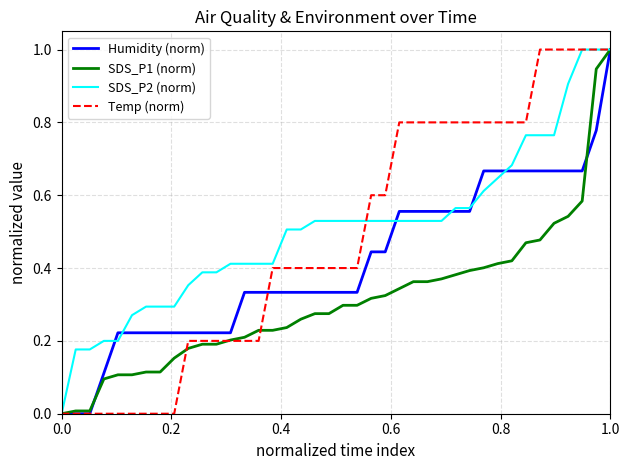

What is the highest value of the Temp (norm) series?

1.0